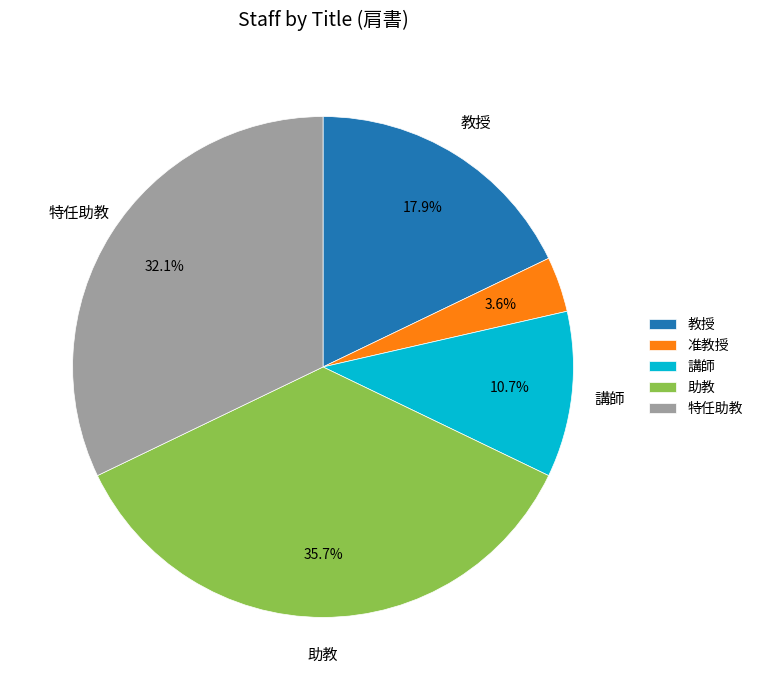

Is it true that 准教授 is 4% of the pie?

True